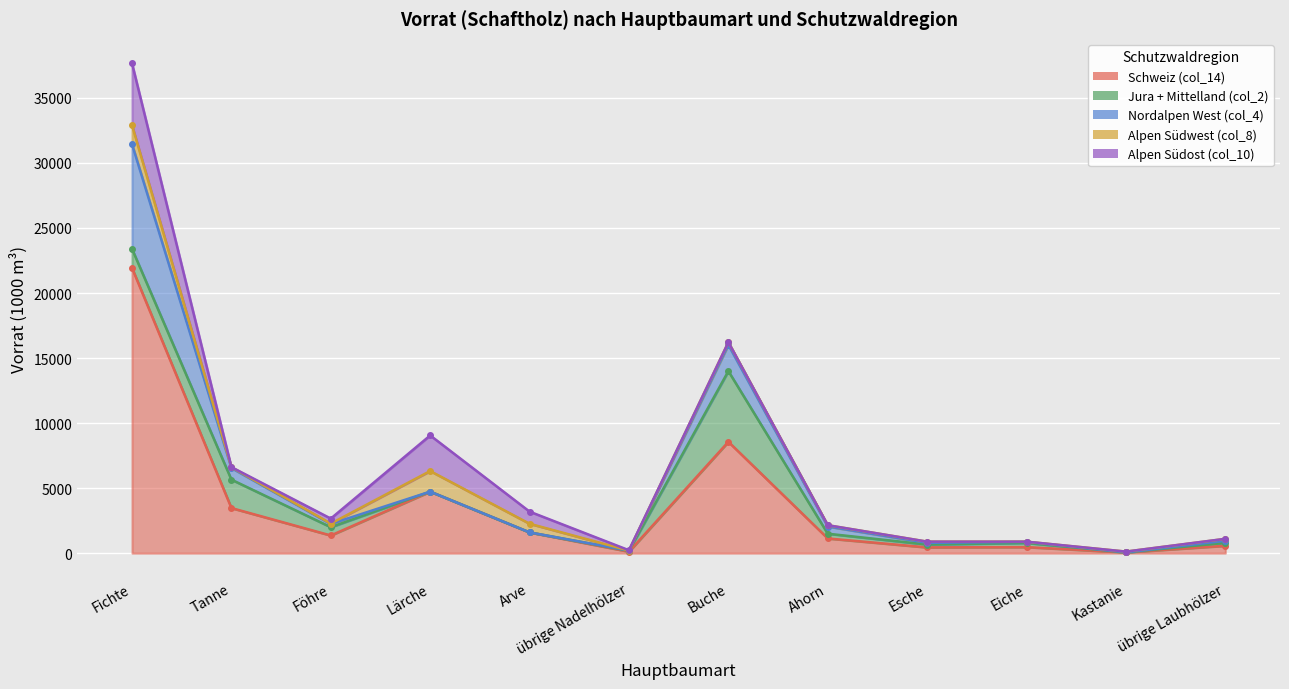

True or false: Nordalpen West (col_4) and Schweiz (col_14) intersect in this chart.

False